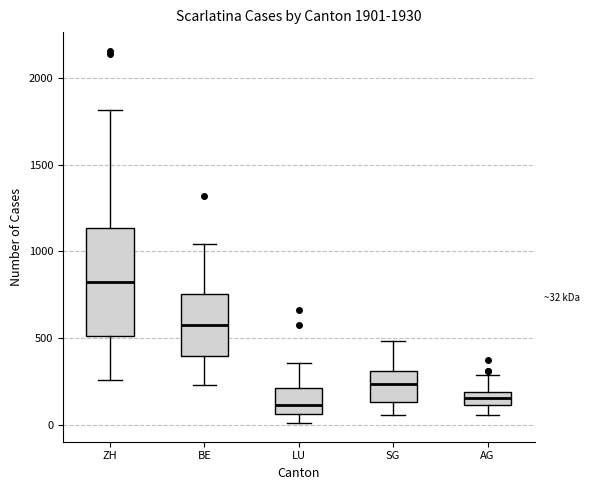

Comparing the boxes themselves (not the whiskers), which one is the tallest?

ZH